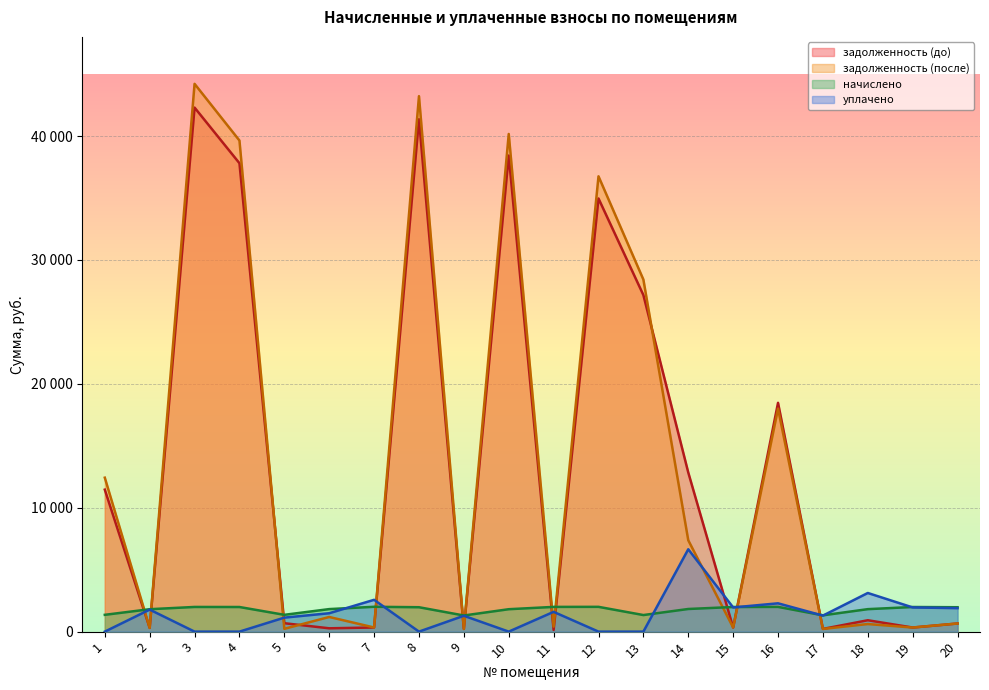

Reading left to right, what are all the values shown in this chart?

задолженность (до): 1=11459.2	2=301.6	3=42294.7	4=37803.5	5=678.8	6=268.5	7=334.2	8=41351.9	9=217.0	10=38424.7	11=132.7	12=34957.7	13=27162.6	14=12841.6	15=331.2	16=18466.3	17=219.3	18=919.0	19=331.2	20=656.9
задолженность (после): 1=12425.4	2=301.6	3=44210.5	4=39636.4	5=226.0	6=1182.9	7=334.2	8=43216.2	9=217.0	10=40165.2	11=400.4	12=36747.5	13=28414.2	14=7374.6	15=331.2	16=17999.4	17=219.3	18=611.6	19=331.2	20=656.5
начислено: 1=1356.1	2=1809.5	3=1991.8	4=1987.4	5=1356.1	6=1818.4	7=2005.1	8=1969.6	9=1302.2	10=1809.5	11=1996.3	12=2000.7	13=1338.2	14=1827.3	15=1987.4	16=1996.3	17=1316.0	18=1814.0	19=1987.4	20=1969.6
уплачено: 1=0.0	2=1777.8	3=0.0	4=0.0	5=1130.0	6=1484.7	7=2568.0	8=0.0	9=1279.4	10=0.0	11=1595.8	12=0.0	13=0.0	14=6647.7	15=1952.5	16=2285.1	17=1293.0	18=3119.2	19=1952.5	20=1894.2